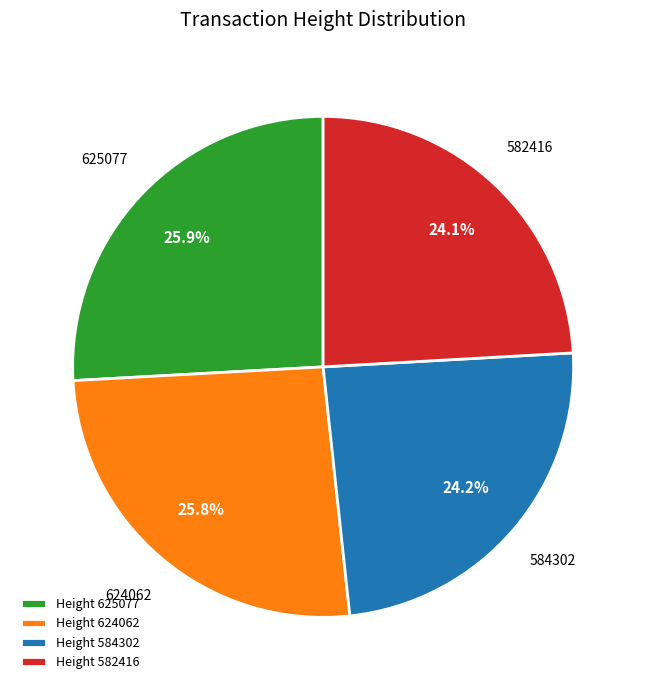

What portion of the pie excludes 582416?

75.9%